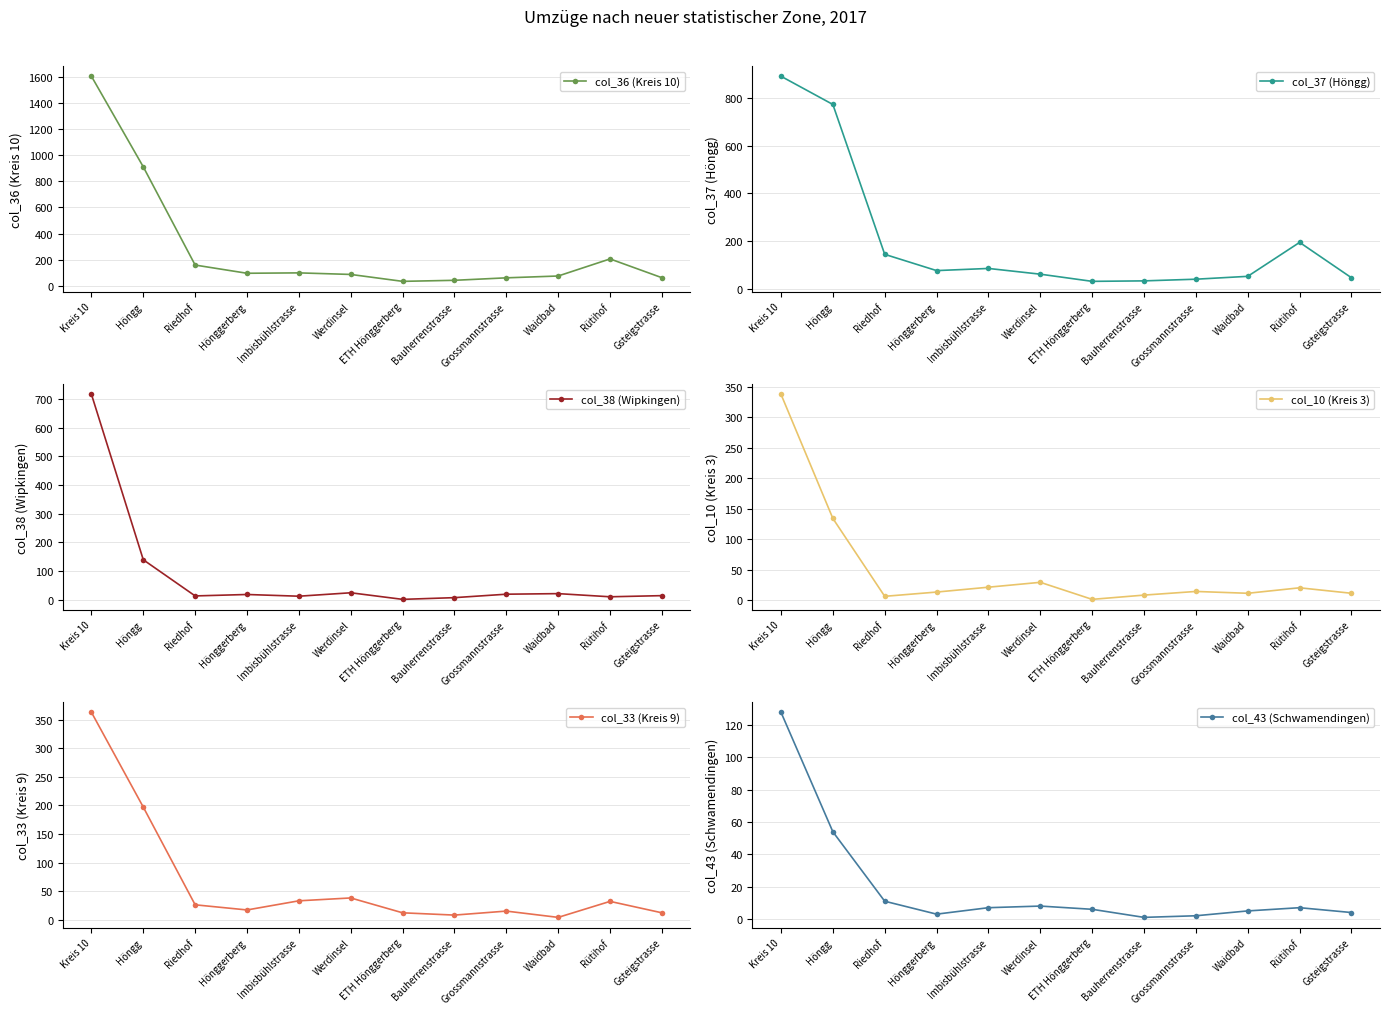

What is the label of the 4th point from the right?

Grossmannstrasse